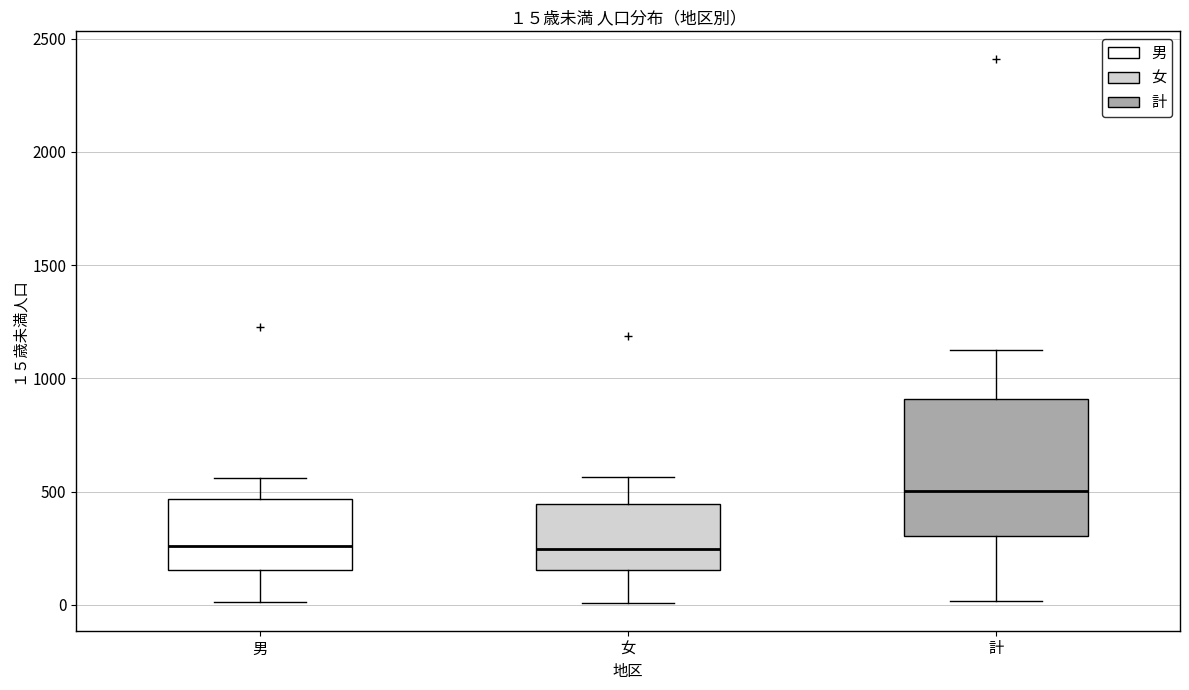

Which box has the highest median line?

計